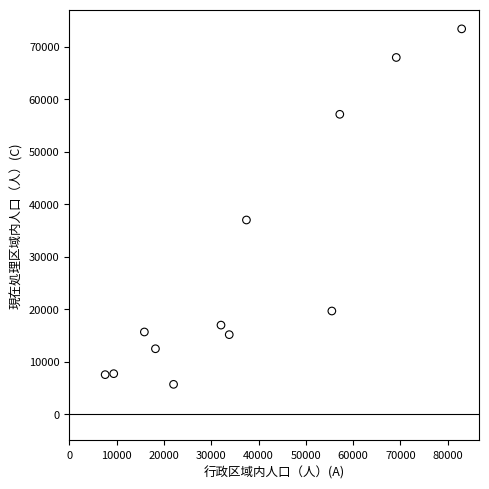

What is the range of X values (max minus min)?

75374